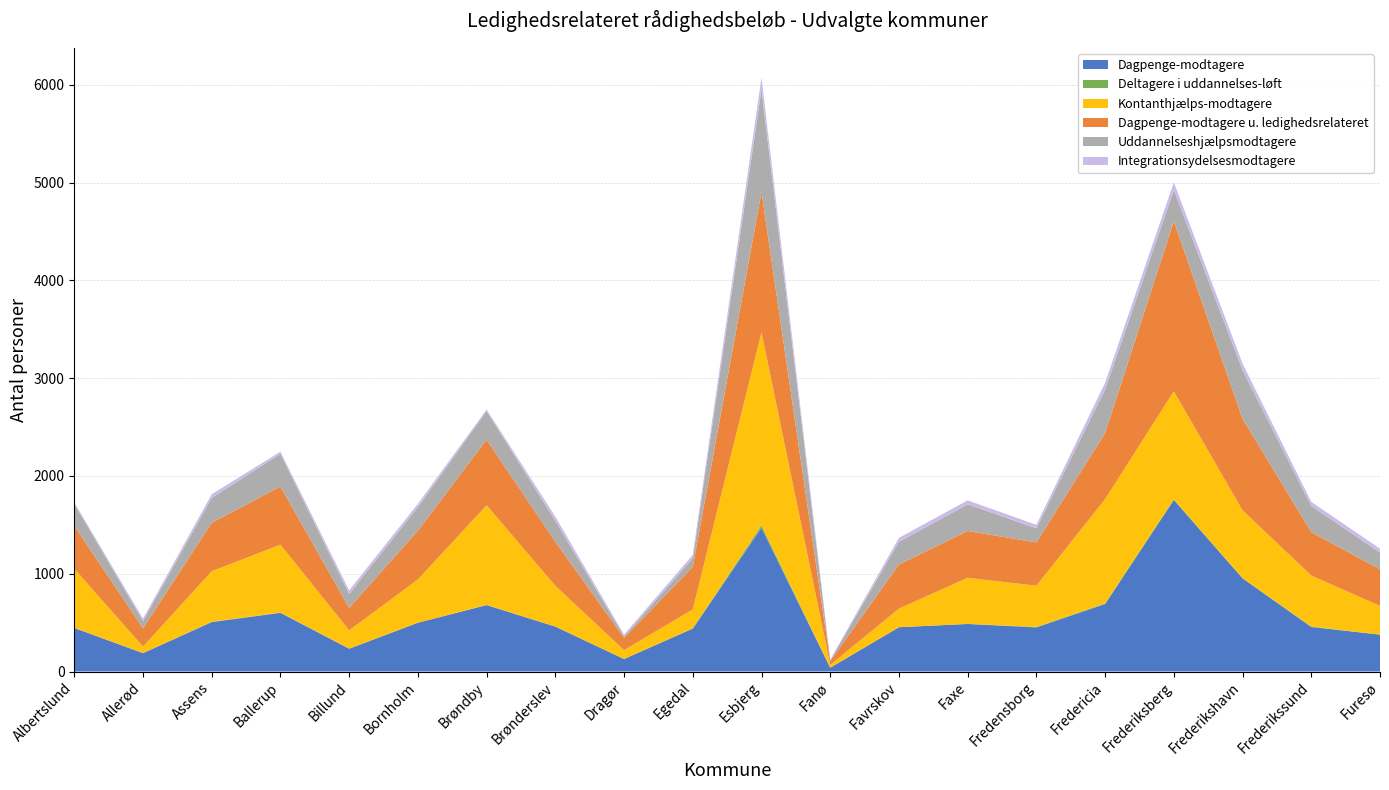

Reading left to right, what are all the values shown in this chart?

Dagpenge-modtagere: Albertslund=445	Allerød=188	Assens=505	Ballerup=600	Billund=233	Bornholm=499	Brøndby=679	Brønderslev=459	Dragør=128	Egedal=439	Esbjerg=1470	Fanø=39	Favrskov=453	Faxe=486	Fredensborg=451	Fredericia=690	Frederiksberg=1755	Frederikshavn=953	Frederikssund=455	Furesø=377
Deltagere i uddannelses-løft: Albertslund=2	Allerød=0	Assens=4	Ballerup=3	Billund=1	Bornholm=0	Brøndby=2	Brønderslev=1	Dragør=0	Egedal=2	Esbjerg=25	Fanø=0	Favrskov=0	Faxe=1	Fredensborg=5	Fredericia=7	Frederiksberg=3	Frederikshavn=1	Frederikssund=5	Furesø=0
Kontanthjælps-modtagere: Albertslund=604	Allerød=66	Assens=516	Ballerup=694	Billund=187	Bornholm=442	Brøndby=1019	Brønderslev=416	Dragør=90	Egedal=194	Esbjerg=1973	Fanø=28	Favrskov=190	Faxe=471	Fredensborg=421	Fredericia=1066	Frederiksberg=1107	Frederikshavn=694	Frederikssund=521	Furesø=294
Dagpenge-modtagere u. ledighedsrelateret: Albertslund=439	Allerød=187	Assens=496	Ballerup=595	Billund=230	Bornholm=499	Brøndby=671	Brønderslev=451	Dragør=126	Egedal=436	Esbjerg=1435	Fanø=39	Favrskov=452	Faxe=479	Fredensborg=443	Fredericia=676	Frederiksberg=1741	Frederikshavn=937	Frederikssund=445	Furesø=374
Uddannelseshjælpsmodtagere: Albertslund=226	Allerød=76	Assens=255	Ballerup=334	Billund=143	Bornholm=242	Brøndby=293	Brønderslev=214	Dragør=16	Egedal=86	Esbjerg=1051	Fanø=7	Favrskov=232	Faxe=273	Fredensborg=145	Fredericia=445	Frederiksberg=317	Frederikshavn=497	Frederikssund=267	Furesø=171
Integrationsydelsesmodtagere: Albertslund=13	Allerød=24	Assens=37	Ballerup=22	Billund=36	Bornholm=33	Brøndby=15	Brønderslev=43	Dragør=17	Egedal=36	Esbjerg=120	Fanø=9	Favrskov=40	Faxe=40	Fredensborg=35	Fredericia=68	Frederiksberg=79	Frederikshavn=67	Frederikssund=42	Furesø=40